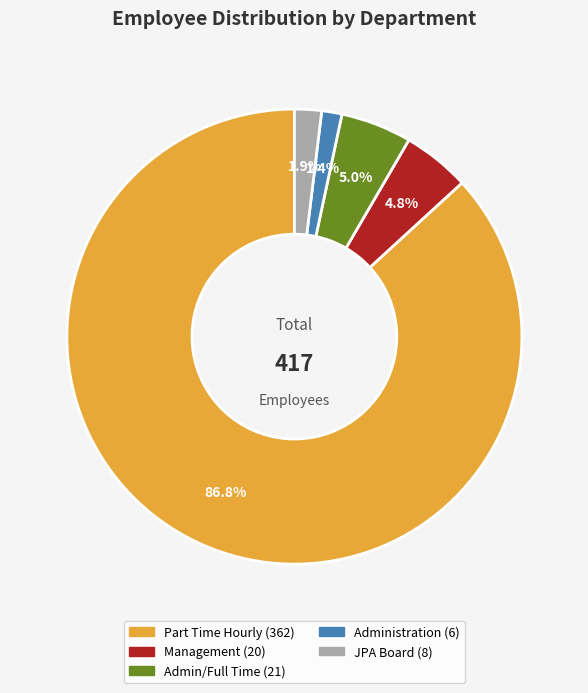

Approximately how many times larger is the value at Administration compared to Management?

0.3